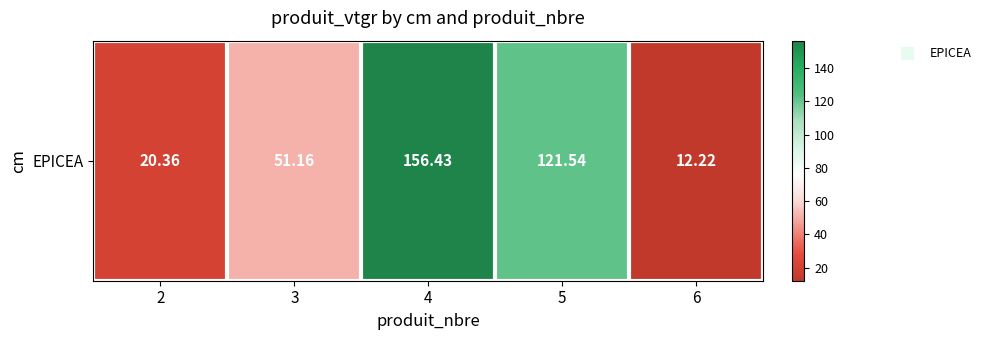

Which has a higher value, 3 or 2?

3